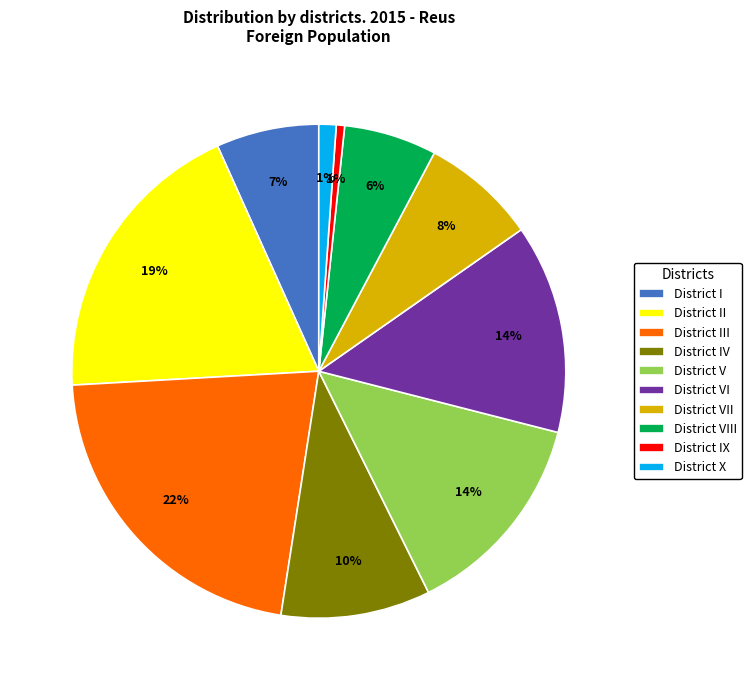

Approximately how many times larger is the value at District I compared to District VII?

0.9